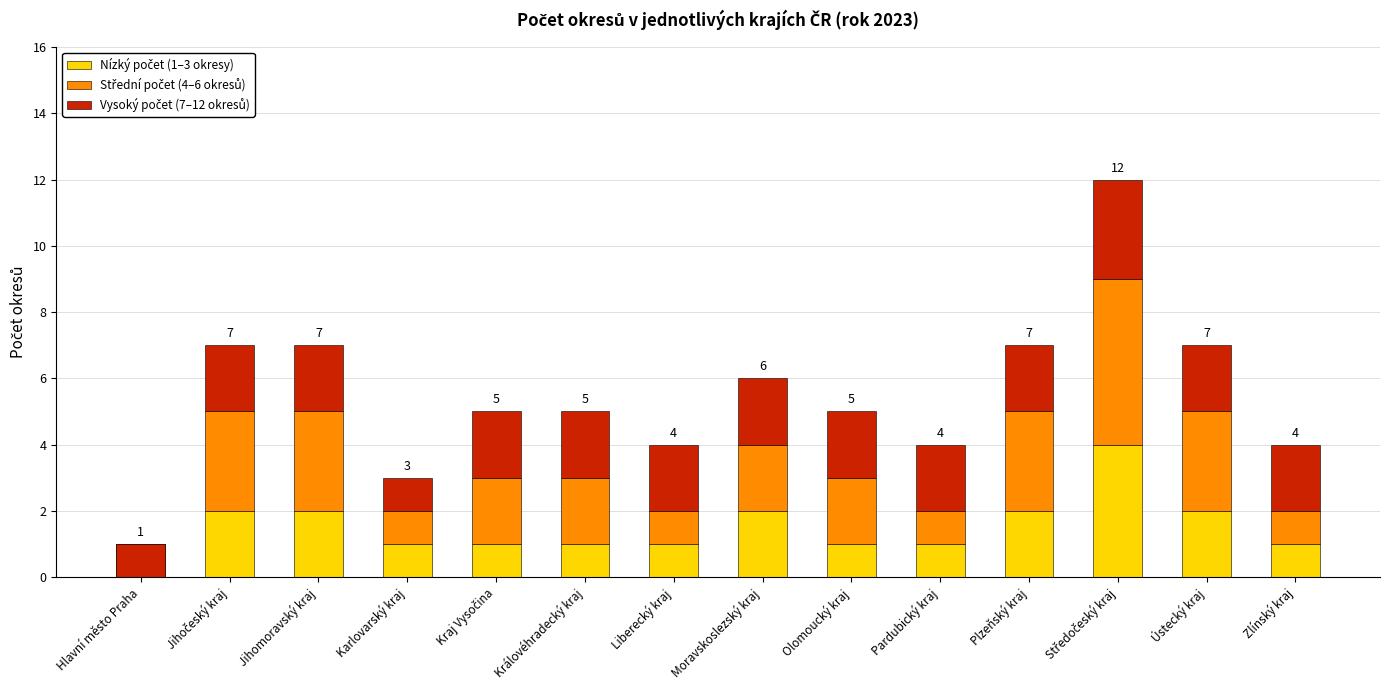

Is it true that Střední počet (4–6 okresů) equals 1 at Zlínský kraj?

True